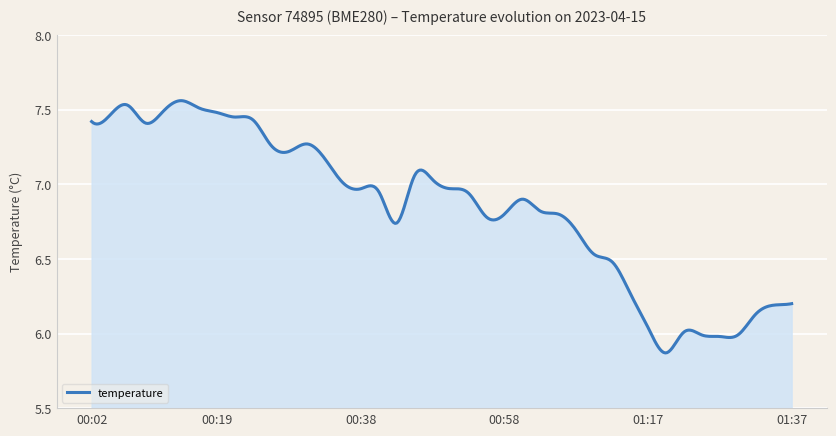

What is the difference between the maximum and minimum values?

1.7